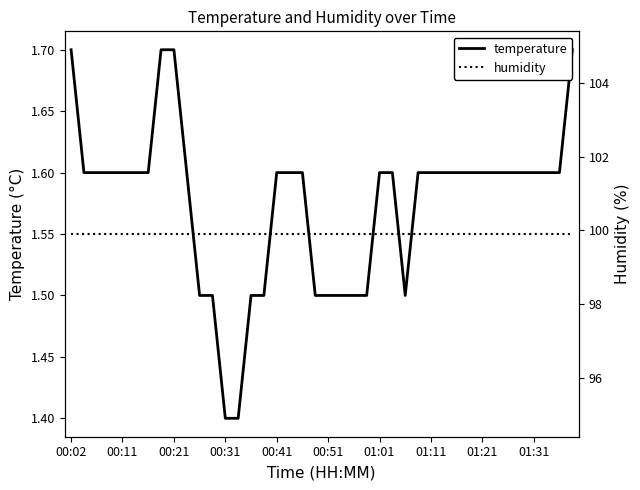

Does the chart have visible grid lines?

No